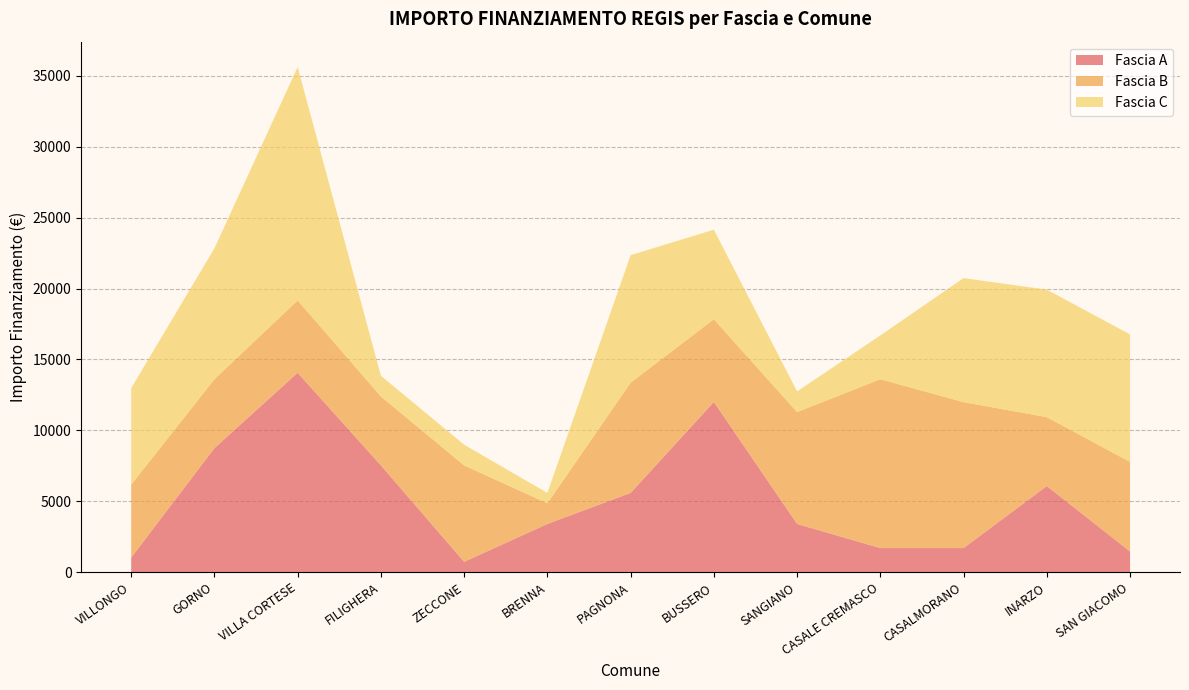

Reading left to right, transcribe all the data shown in this chart.

Fascia A: VILLONGO=1029	GORNO=8748	VILLA CORTESE=14063	FILIGHERA=7533	ZECCONE=729	BRENNA=3402	PAGNONA=5589	BUSSERO=12005	SANGIANO=3402	CASALE CREMASCO=1701	CASALMORANO=1701	INARZO=6075	SAN GIACOMO=1458
Fascia B: VILLONGO=5145	GORNO=4860	VILLA CORTESE=5103	FILIGHERA=4860	ZECCONE=6804	BRENNA=1458	PAGNONA=7776	BUSSERO=5831	SANGIANO=7889	CASALE CREMASCO=11907	CASALMORANO=10290	INARZO=4860	SAN GIACOMO=6318
Fascia C: VILLONGO=6804	GORNO=9234	VILLA CORTESE=16464	FILIGHERA=1458	ZECCONE=1458	BRENNA=729	PAGNONA=8991	BUSSERO=6318	SANGIANO=1458	CASALE CREMASCO=3087	CASALMORANO=8748	INARZO=8991	SAN GIACOMO=8991